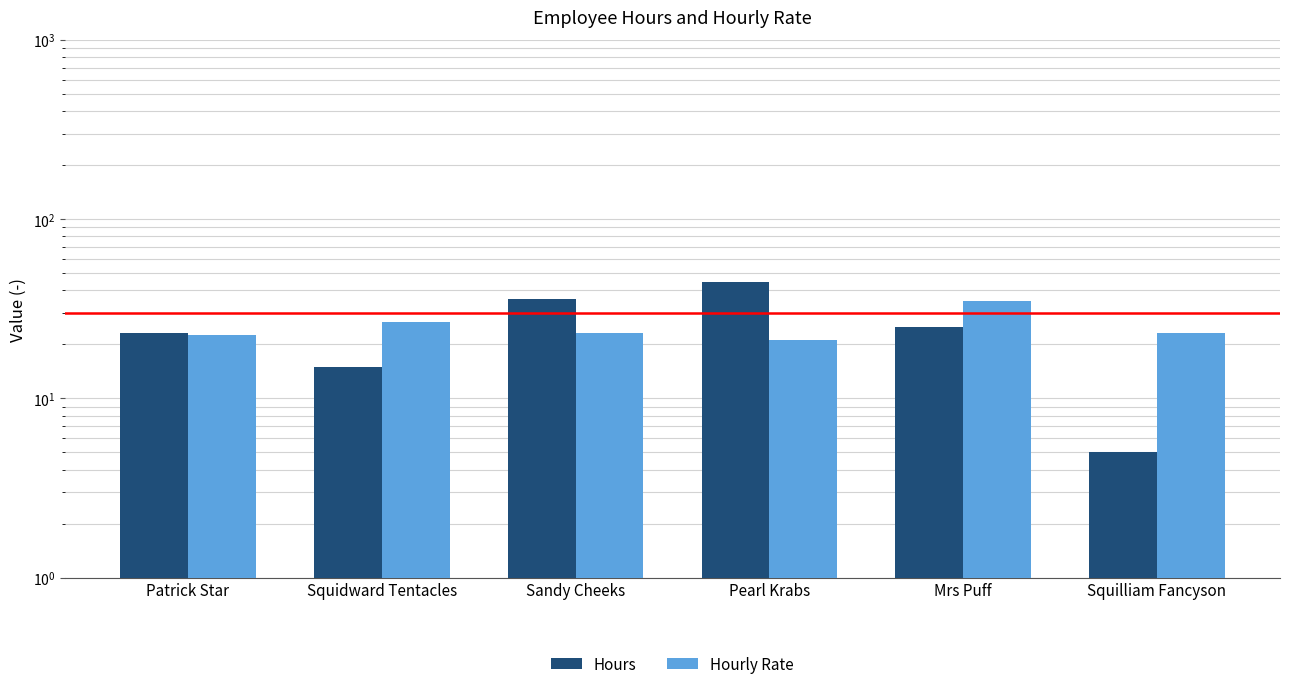

What is the average value of the Hourly Rate series?

25.2